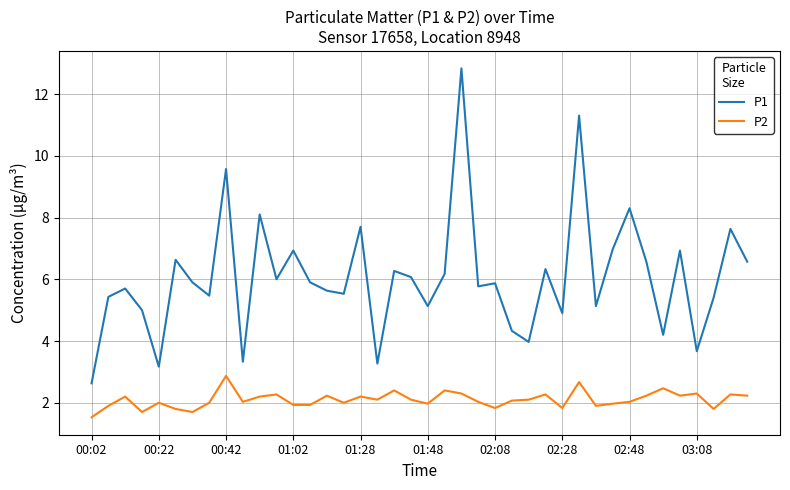

Which series has the largest total across all categories?

P1